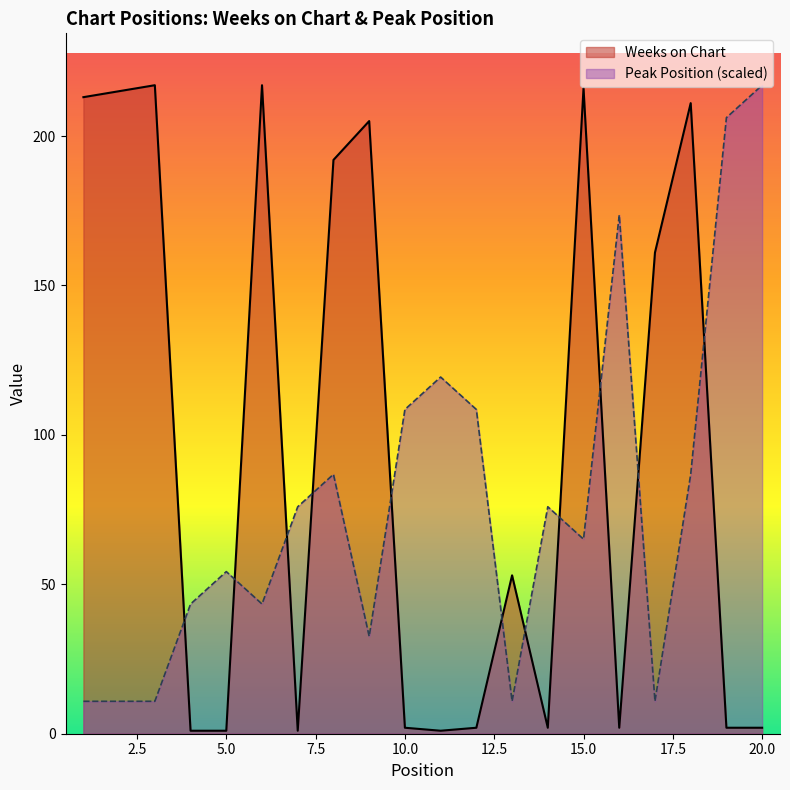

At which label does Weeks on Chart reach its minimum?

4